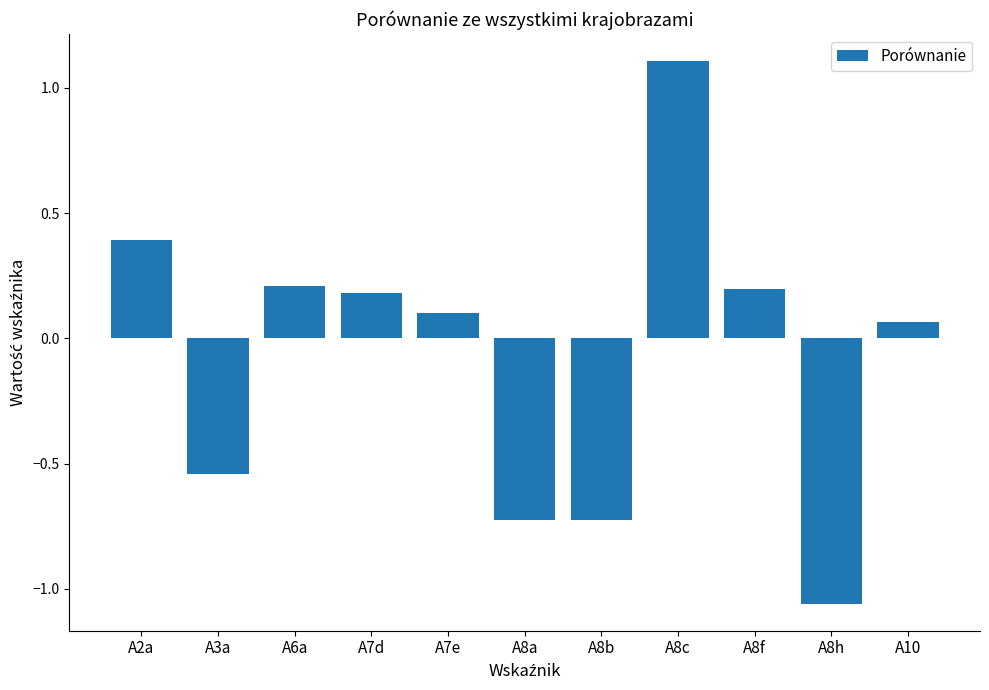

What is the label of the 3rd bar from the right?

A8f